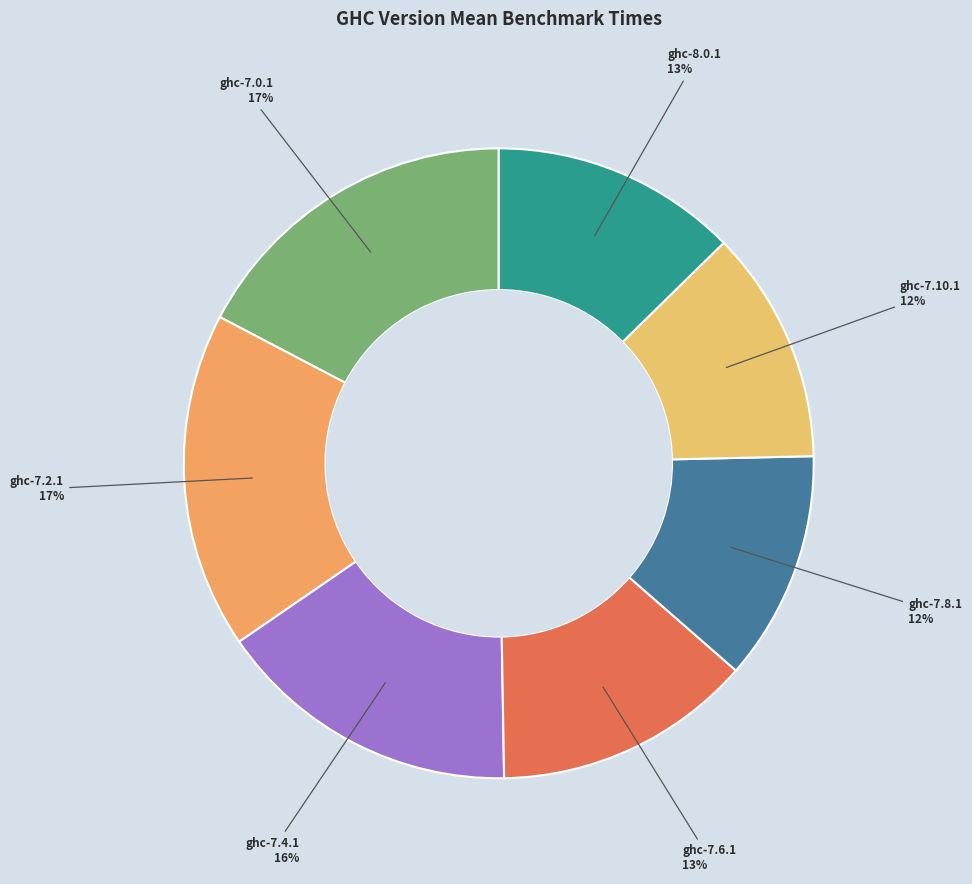

How many slices are in this pie chart?

7